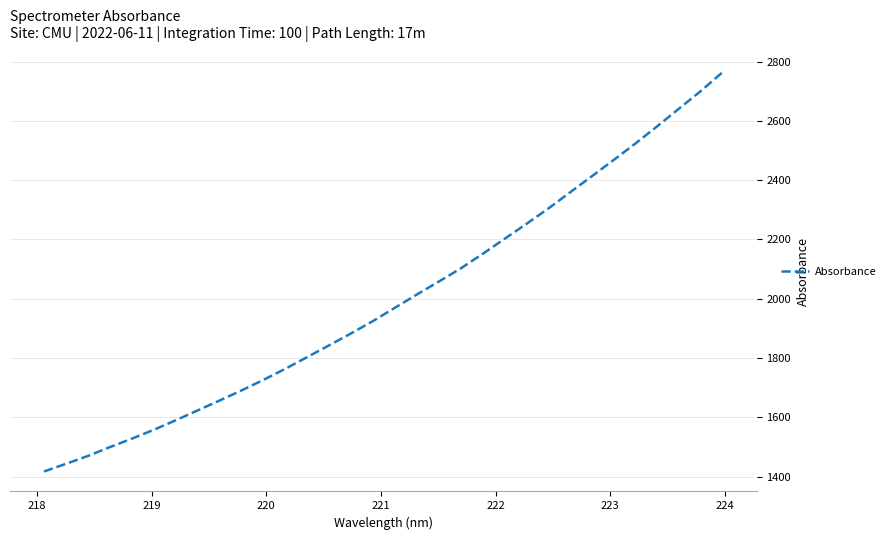

What is the minimum value shown in the chart?

1416.9